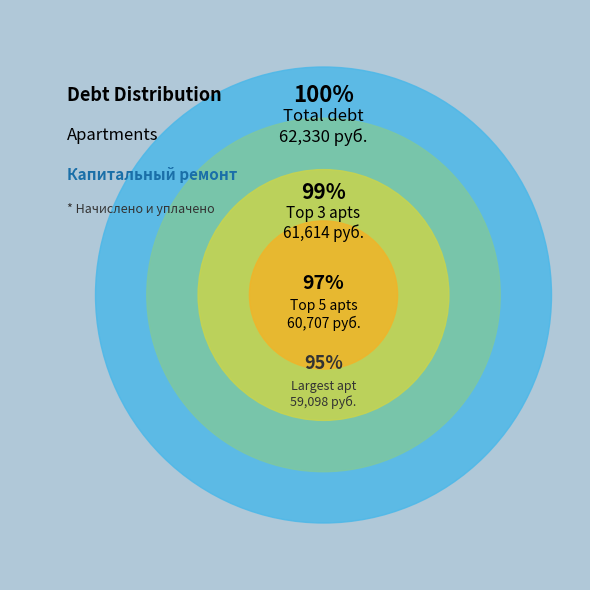

To the nearest percent, what portion does 1 represent?

1%